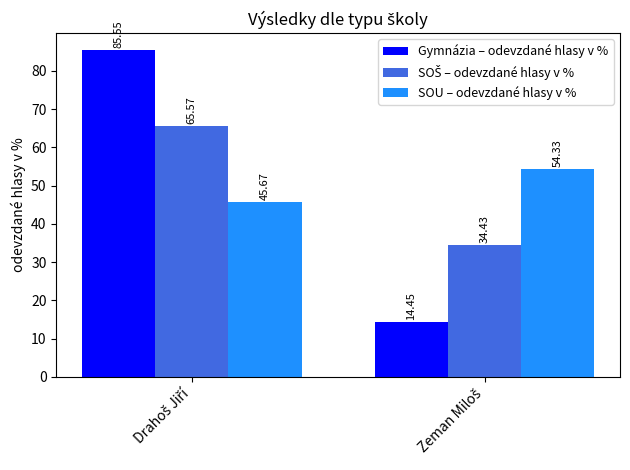

Which series has the widest spread of values?

Gymnázia – odevzdané hlasy v %